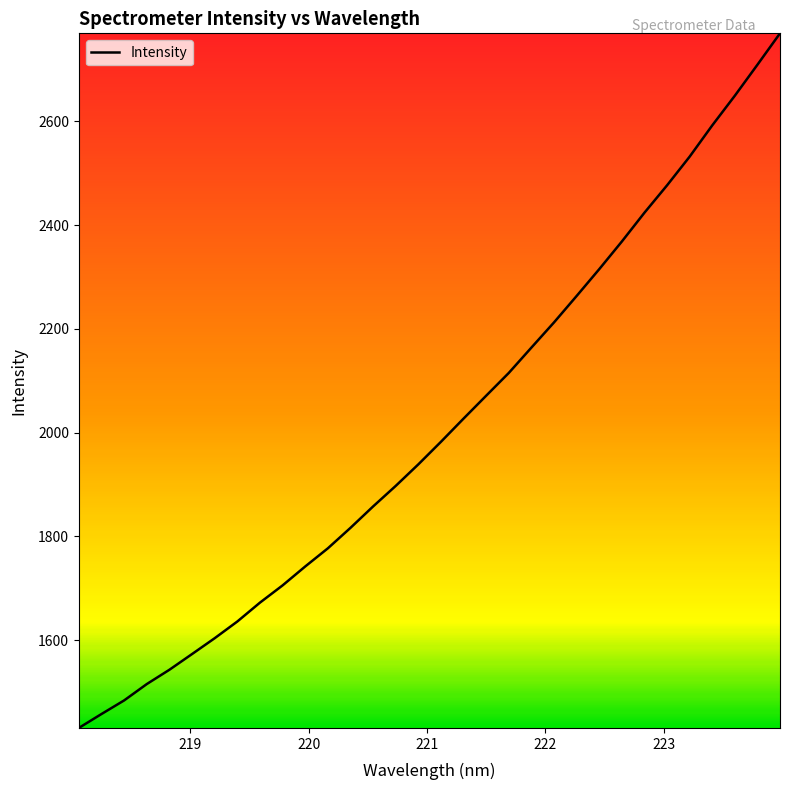

What is the smallest value displayed?

1430.9